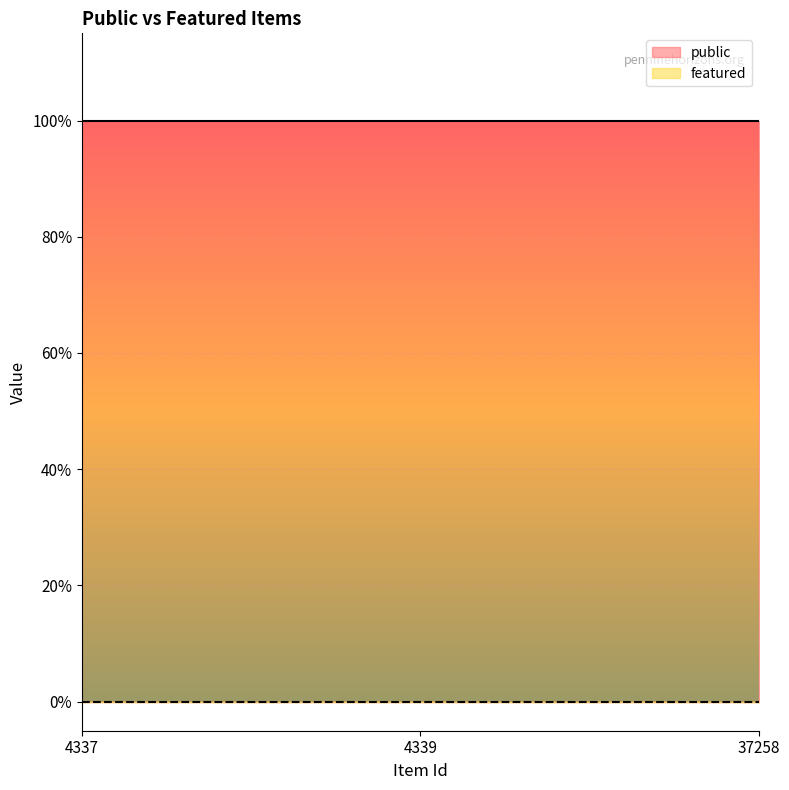

What are all the series names shown in the legend?

public, featured